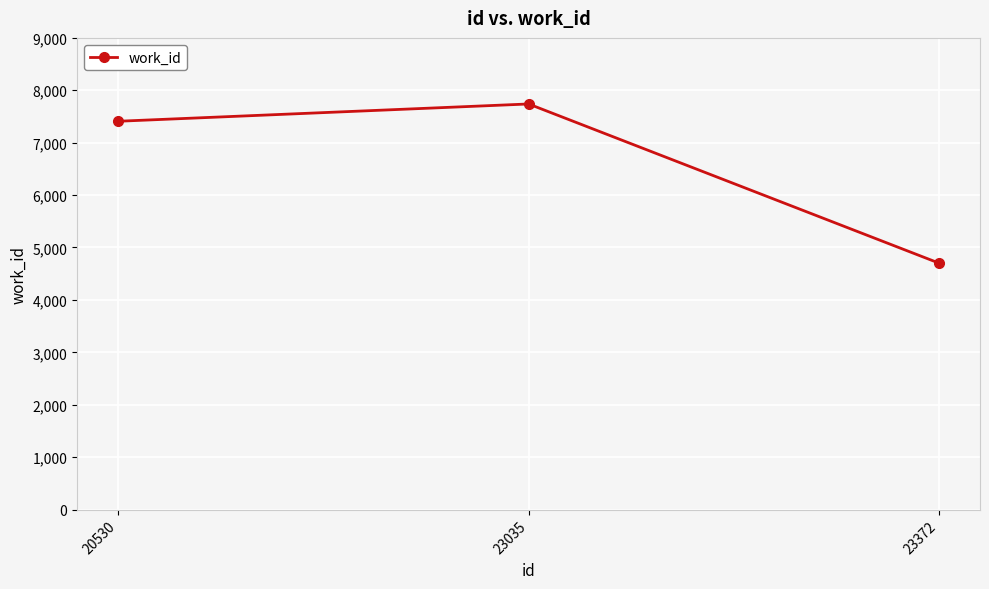

How many data points are less than 7409?

1